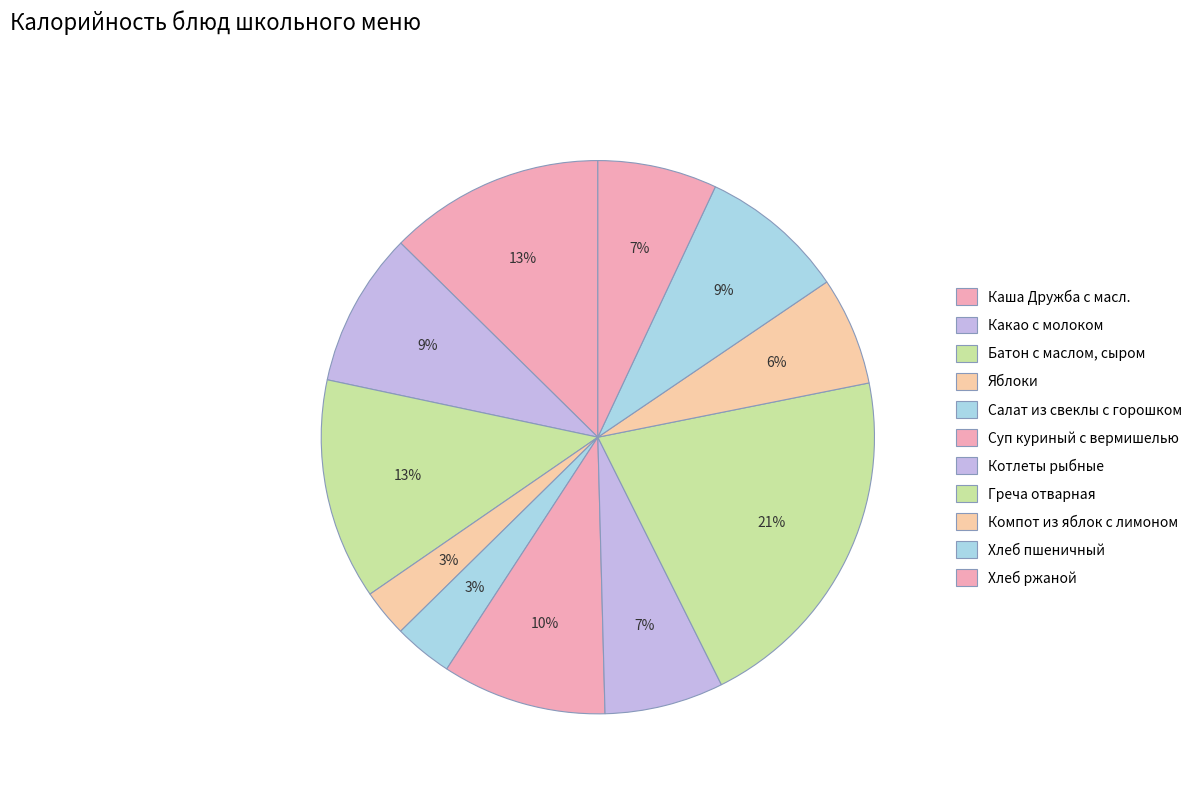

How many slices are in this pie chart?

11